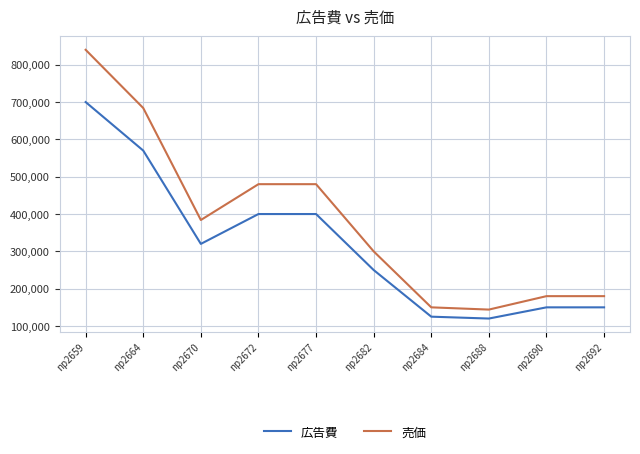

Reading left to right, what are all the values shown in this chart?

広告費: np2659=700000	np2664=570000	np2670=320000	np2672=400000	np2677=400000	np2682=250000	np2684=125000	np2688=120000	np2690=150000	np2692=150000
売価: np2659=840000	np2664=684000	np2670=384000	np2672=480000	np2677=480000	np2682=300000	np2684=150000	np2688=144000	np2690=180000	np2692=180000